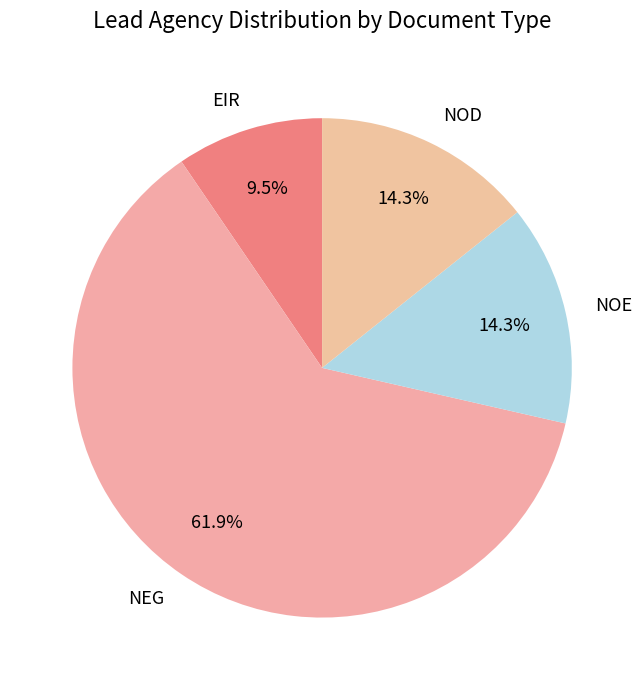

Which has a higher value, EIR or NEG?

NEG